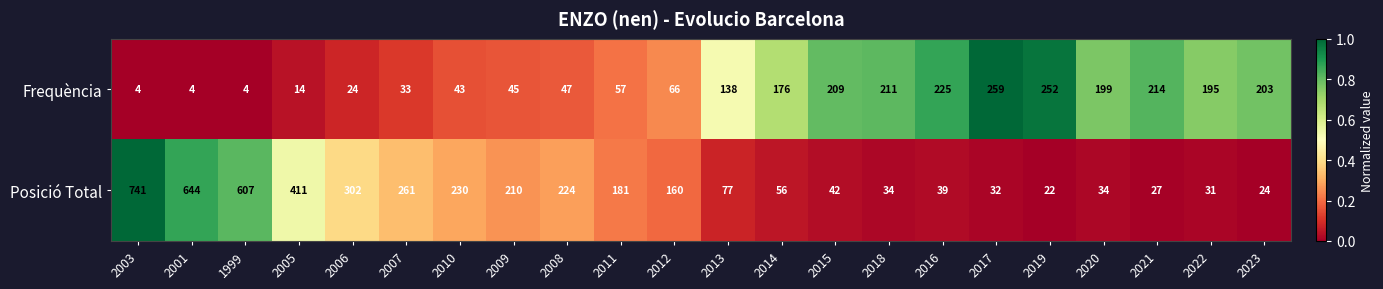

How many data points does each series have?

22